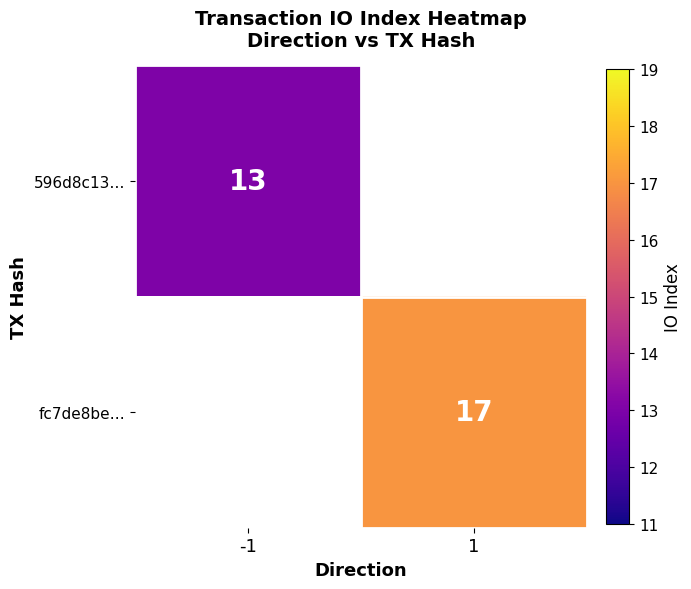

Count the number of categories in the chart.

2